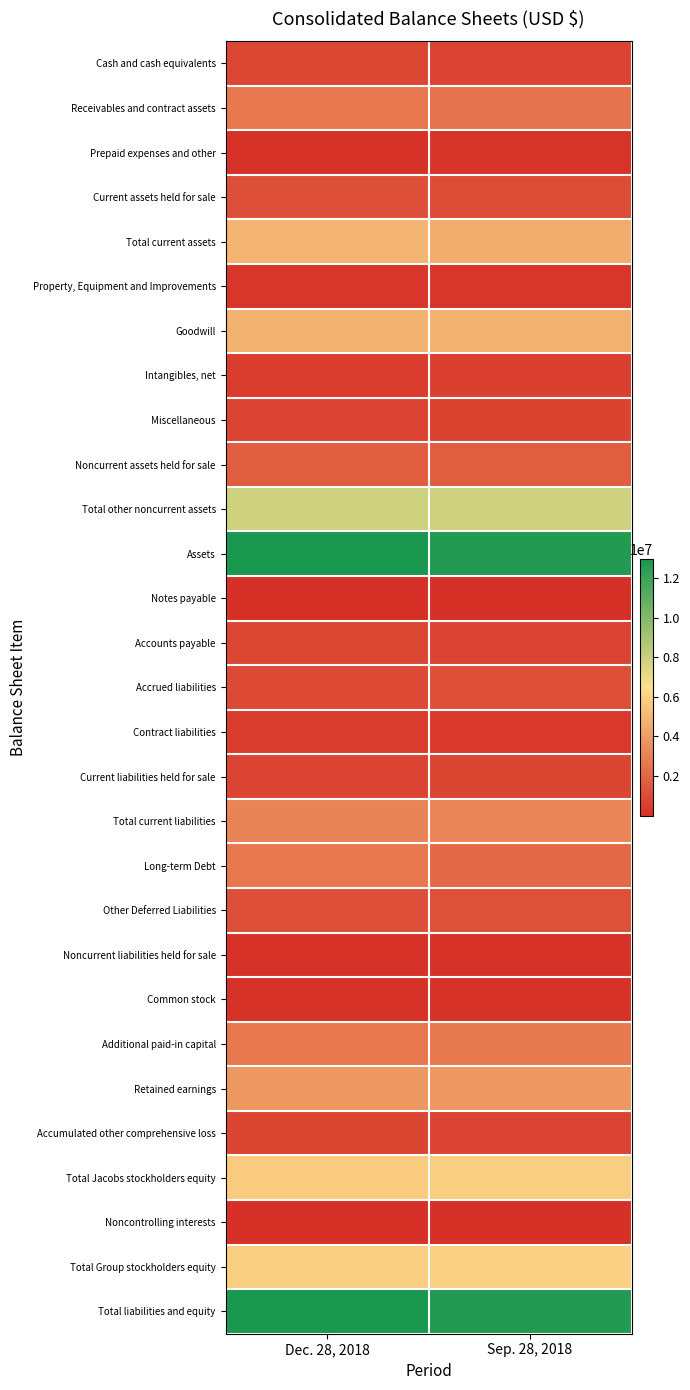

What is the greatest value displayed?

12945259